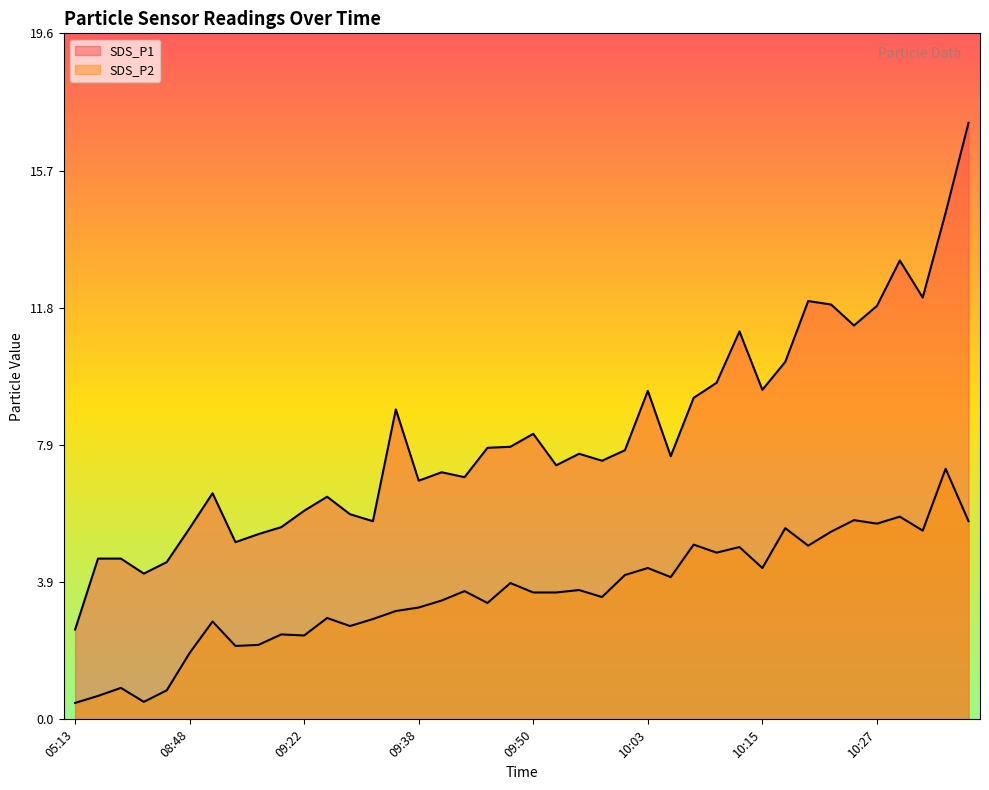

At which category is the sum across all series the highest?

10:37